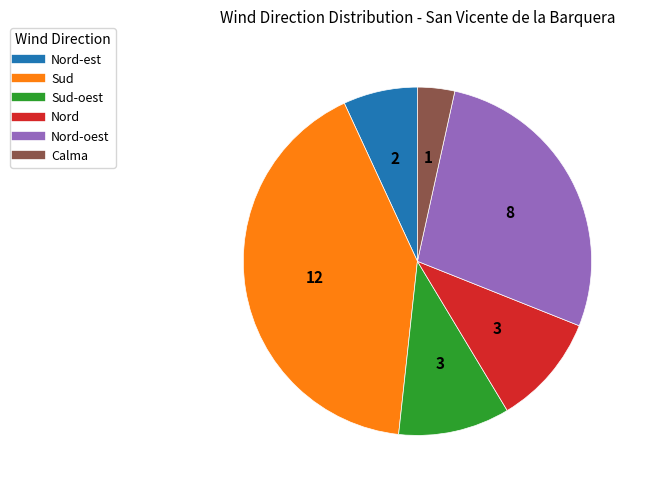

Is Nord the majority of the pie?

No